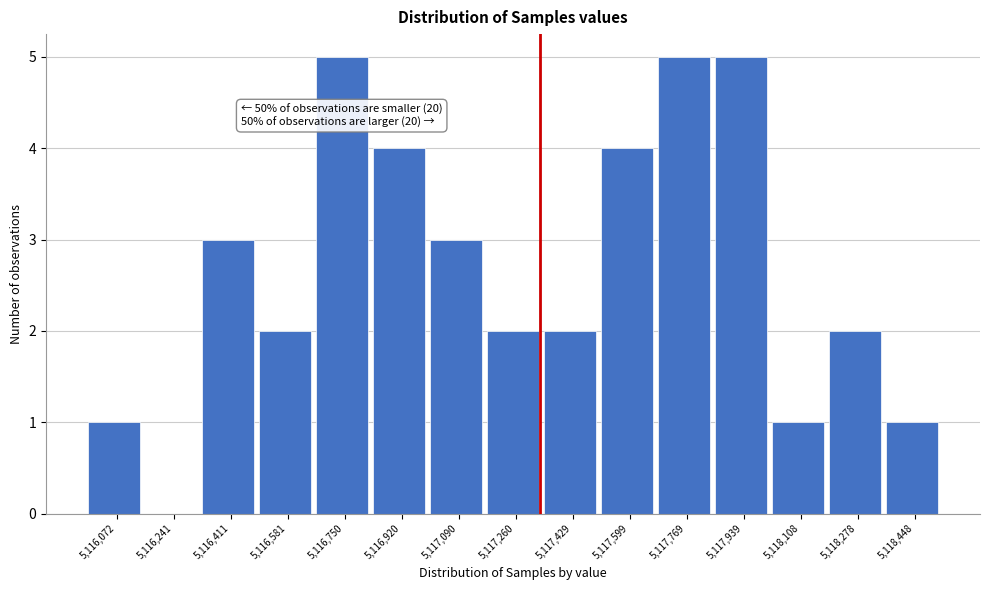

Reading left to right, transcribe all the data shown in this chart.

5,116,072=1	5,116,241=0	5,116,411=3	5,116,581=2	5,116,750=5	5,116,920=4	5,117,090=3	5,117,260=2	5,117,429=2	5,117,599=4	5,117,769=5	5,117,939=5	5,118,108=1	5,118,278=2	5,118,448=1